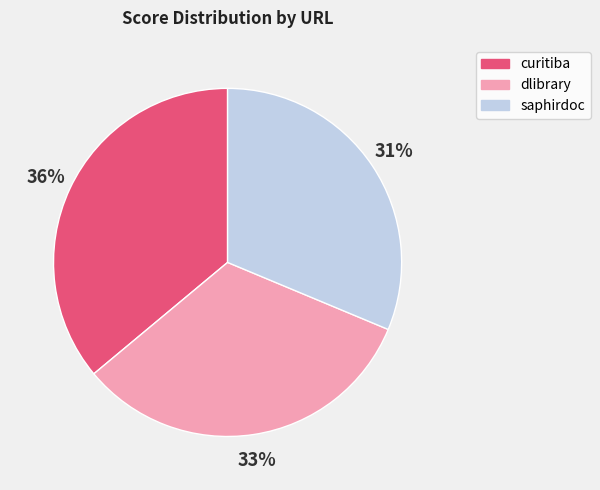

To the nearest percent, what is the difference between the largest and smallest slice percentages?

5%